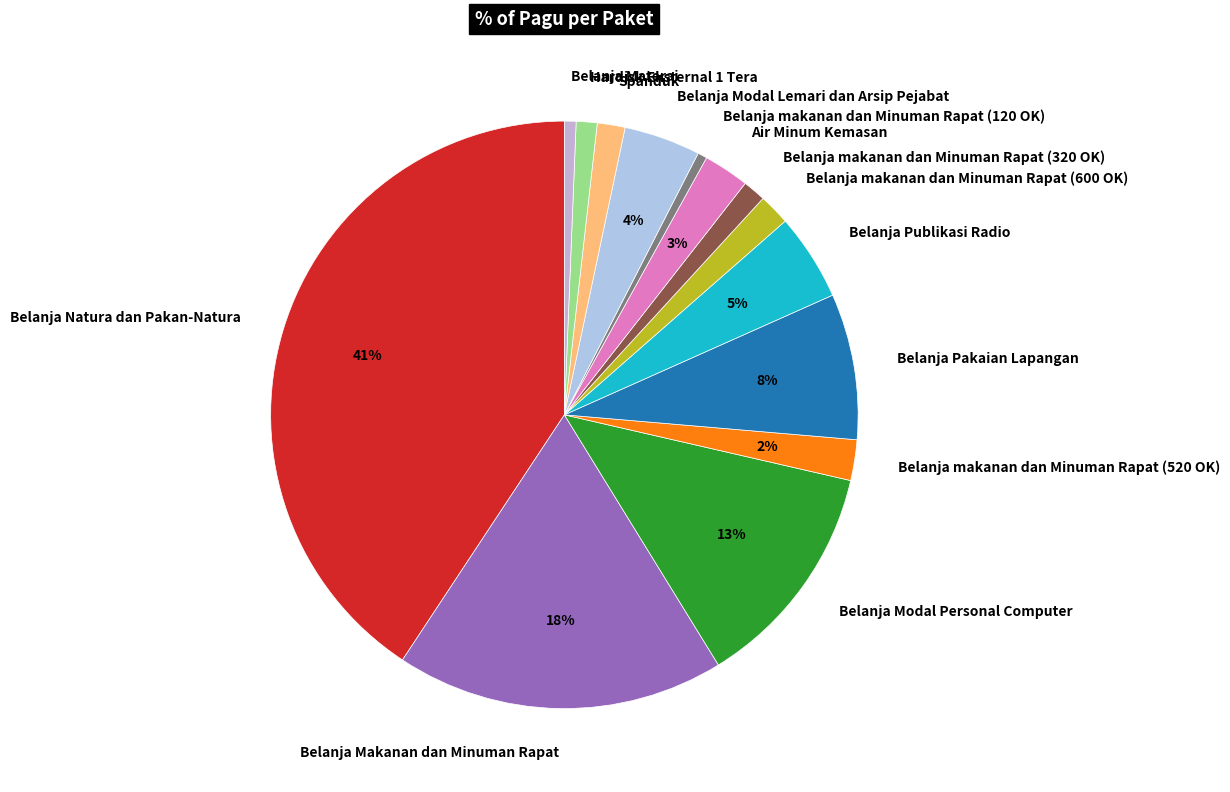

Which has a higher value, Belanja makanan dan Minuman Rapat (320 OK) or Belanja Modal Personal Computer?

Belanja Modal Personal Computer